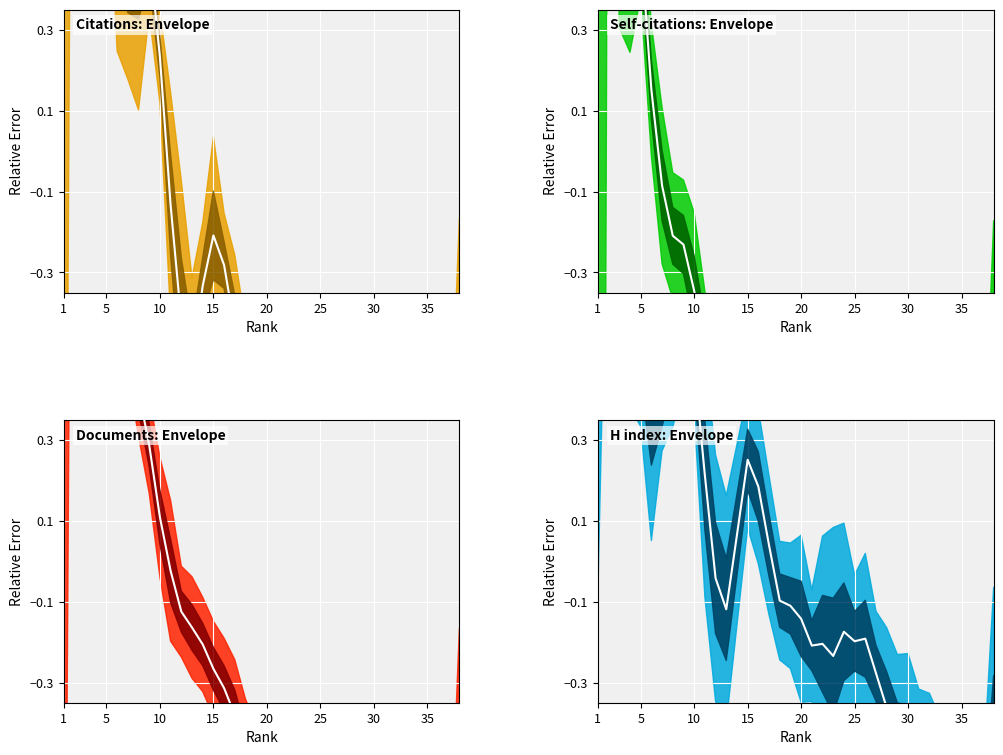

How many series are shown in this chart?

4